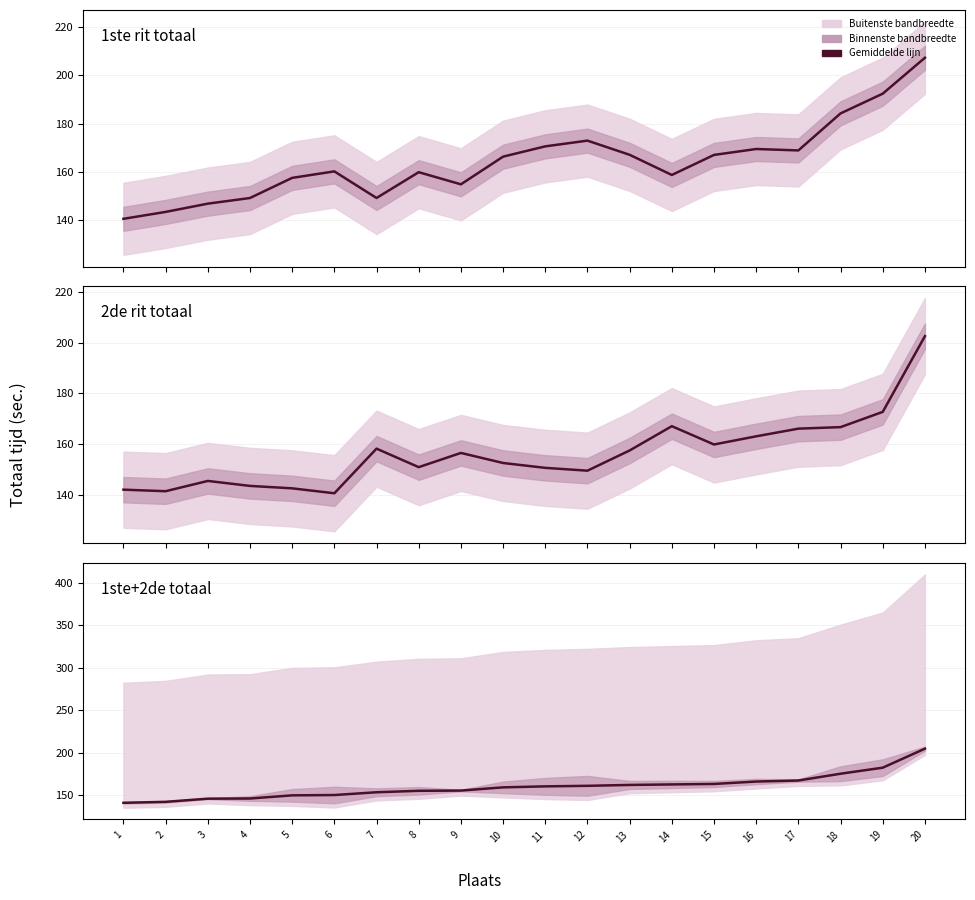

Where does the 1ste rit totaal series first go above 166?

10